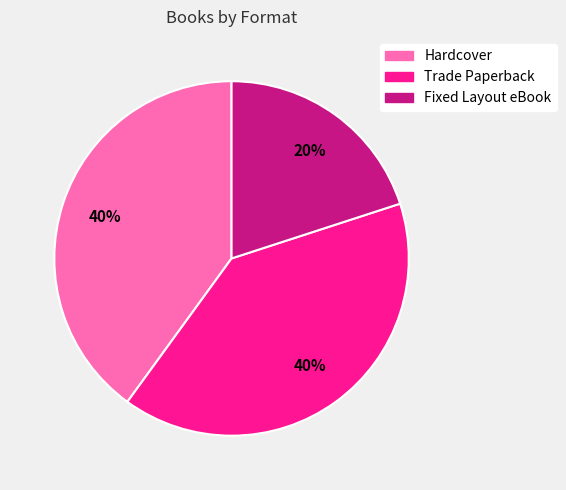

Combined, do Trade Paperback and Hardcover account for over 50%?

Yes